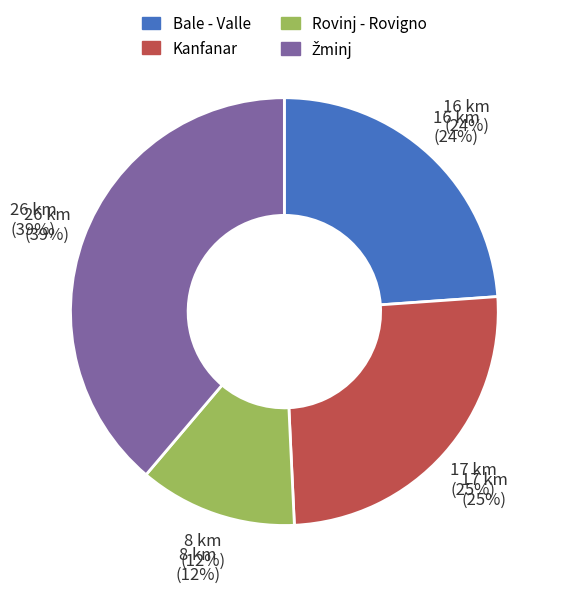

Which slice is the largest?

Žminj